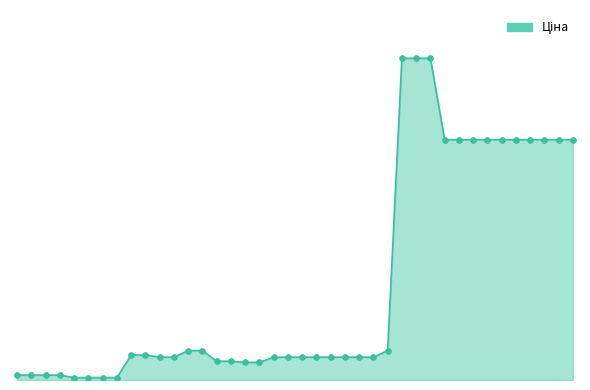

Does the chart have visible grid lines?

No